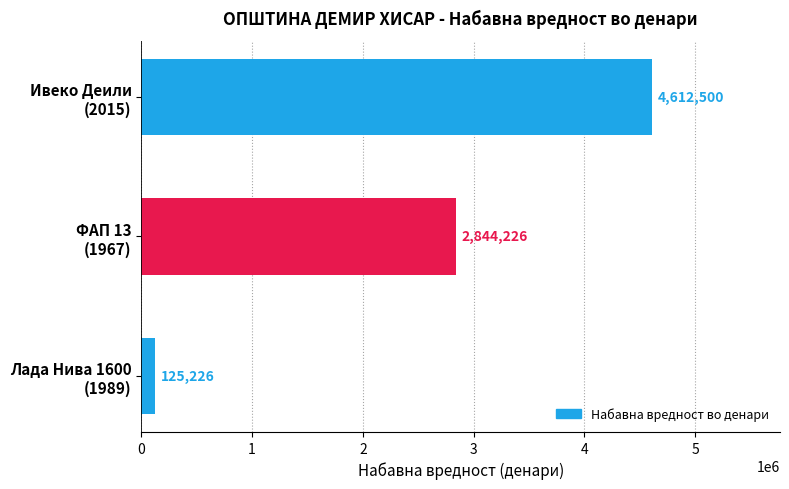

Count the values in the range 125226 to 4612500.

3